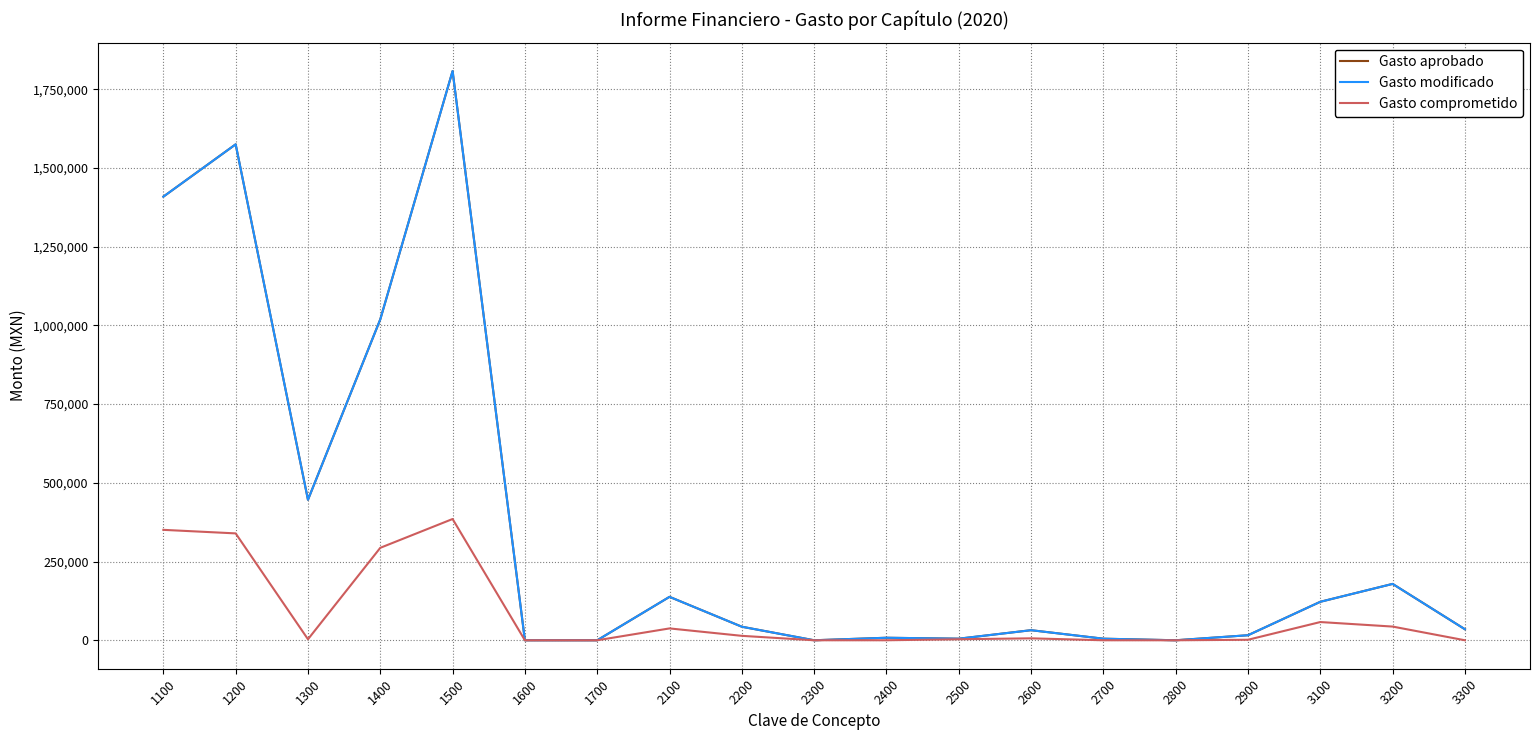

Is this an area chart (filled region under the line)?

No